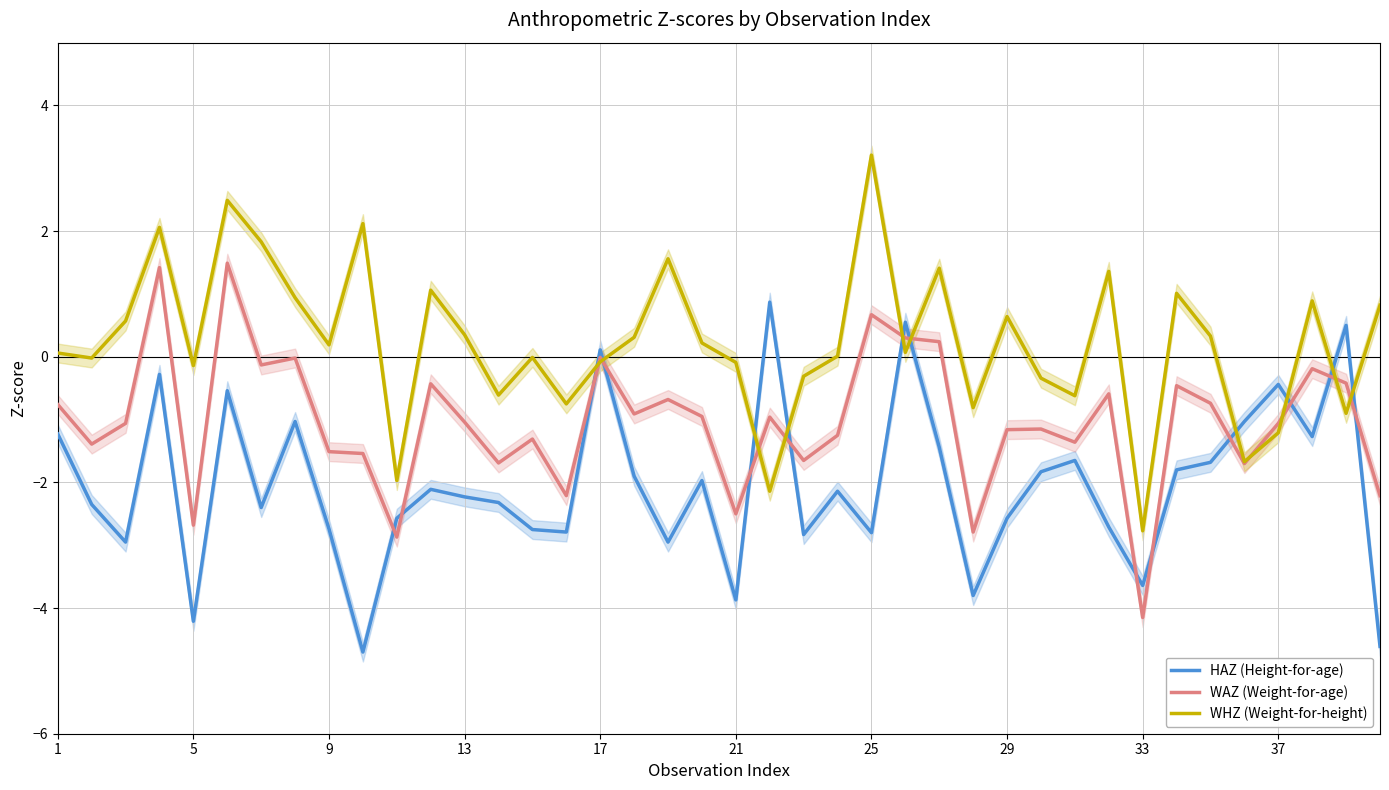

What is the average value of the WHZ (Weight-for-height) series?

0.2